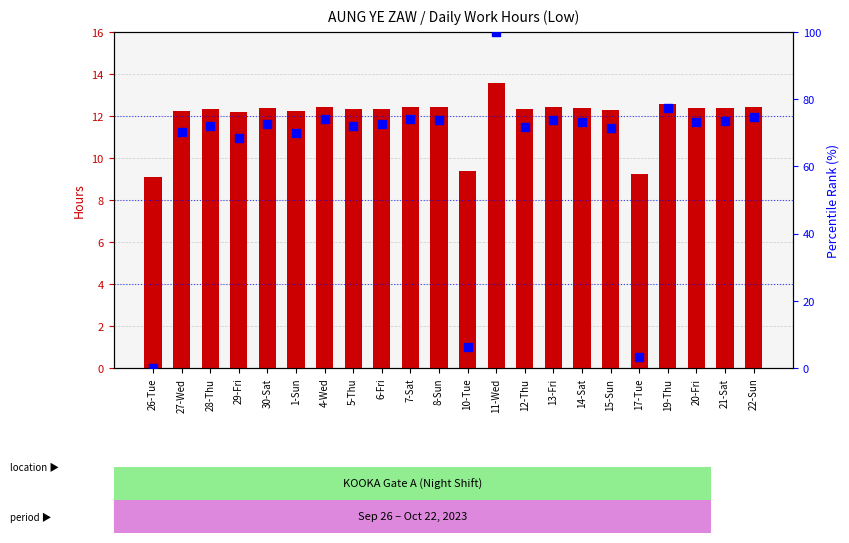

Which series has the largest Y range (max minus min)?

percentile rank within the sample